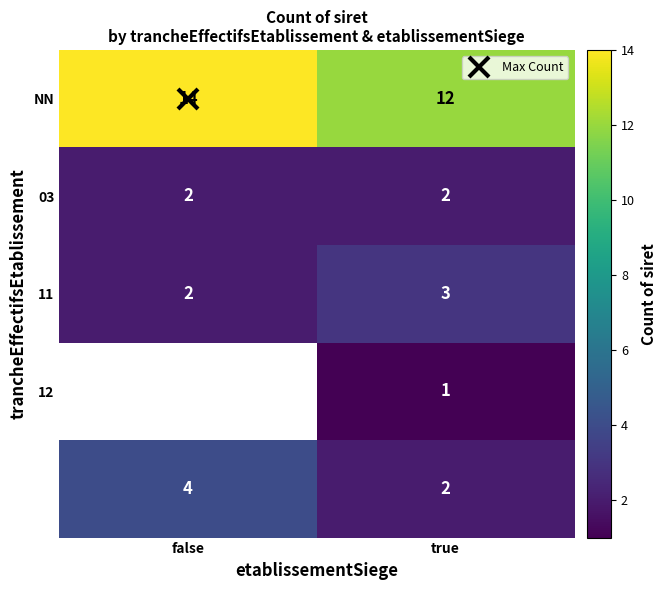

Between false and true, which is larger?

false